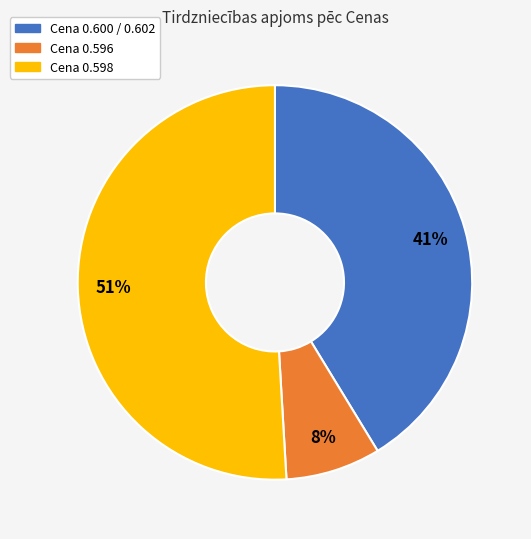

The Cena 0.600 / 0.602 slice represents 41% of the pie. True or false?

True